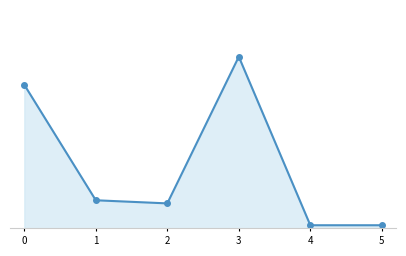

Is this an area chart (filled region under the line)?

Yes